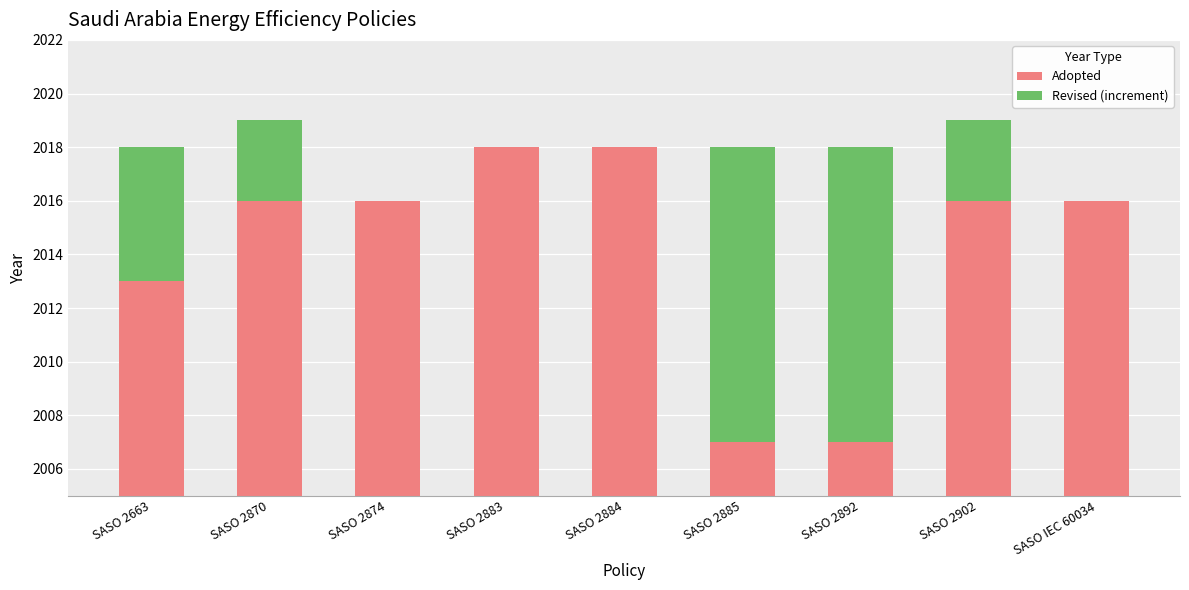

What is the value of the Revised (increment) bar at the 1st from the left?

5